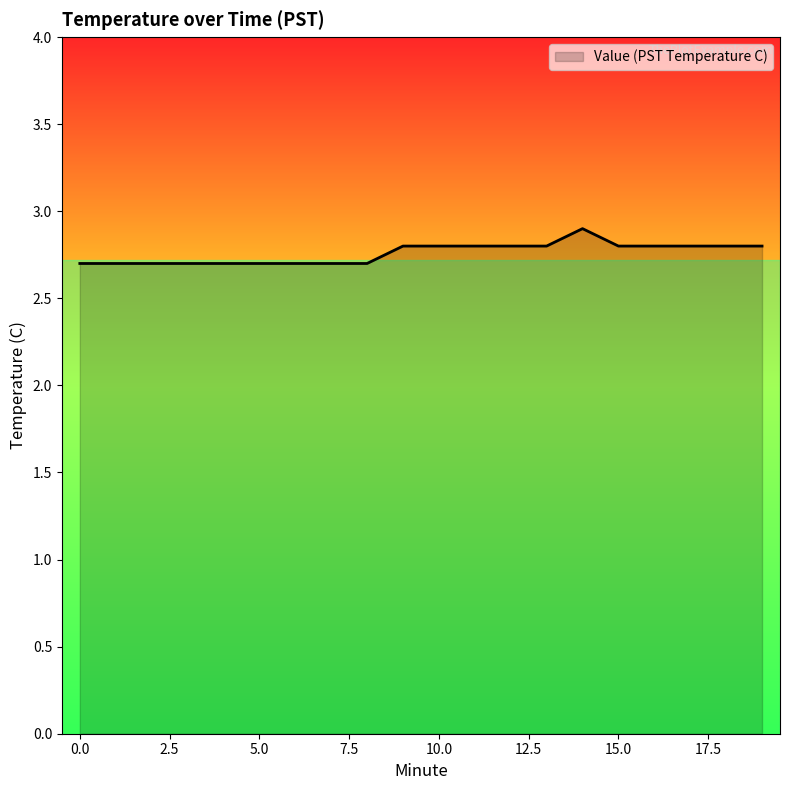

What is the minimum value shown in the chart?

2.7